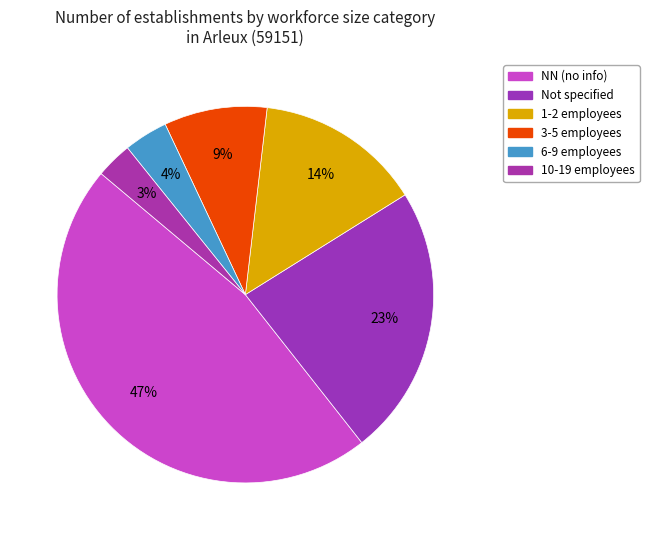

Count the number of slices in the pie.

6